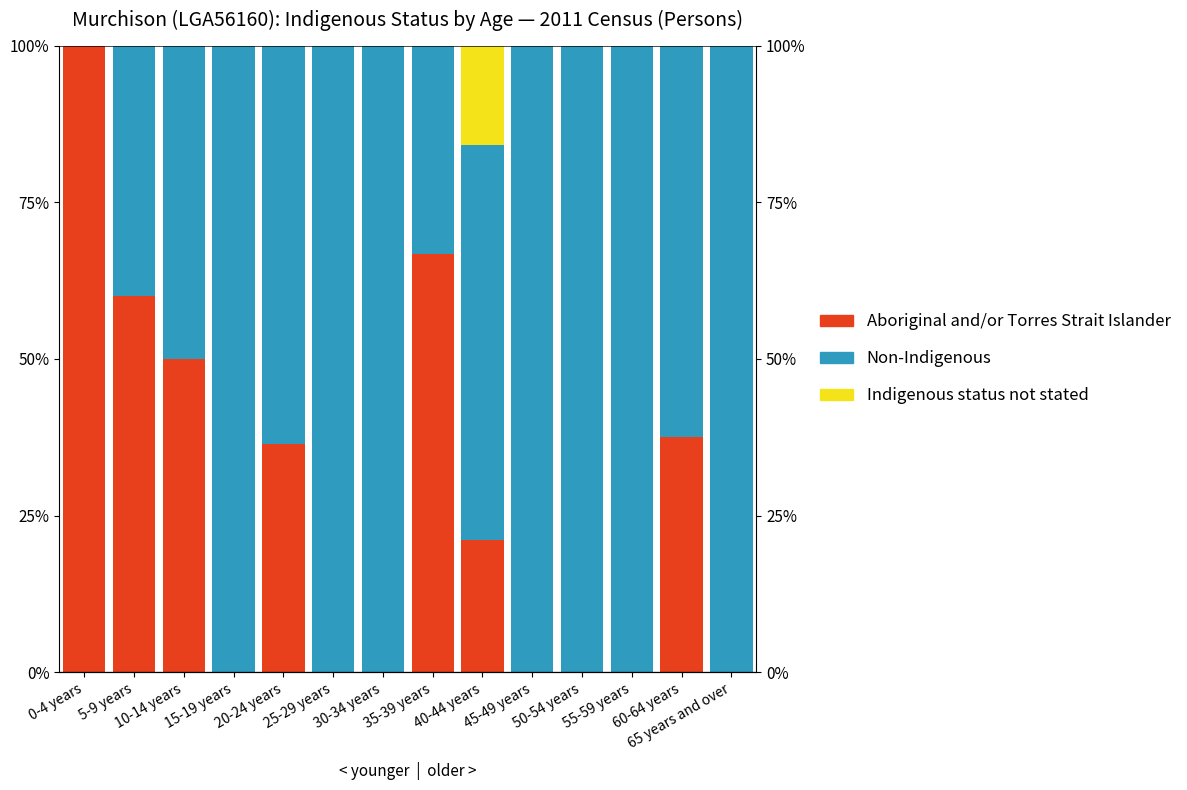

Reading right to left, transcribe all the data shown in this chart.

Aboriginal and/or Torres Strait Islander: 65 years and over=0.0	60-64 years=37.5	55-59 years=0.0	50-54 years=0.0	45-49 years=0.0	40-44 years=21.1	35-39 years=66.7	30-34 years=0.0	25-29 years=0.0	20-24 years=36.4	15-19 years=0.0	10-14 years=50.0	5-9 years=60.0	0-4 years=100.0
Non-Indigenous: 65 years and over=100.0	60-64 years=62.5	55-59 years=100.0	50-54 years=100.0	45-49 years=100.0	40-44 years=63.2	35-39 years=33.3	30-34 years=100.0	25-29 years=100.0	20-24 years=63.6	15-19 years=100.0	10-14 years=50.0	5-9 years=40.0	0-4 years=0.0
Indigenous status not stated: 65 years and over=0.0	60-64 years=0.0	55-59 years=0.0	50-54 years=0.0	45-49 years=0.0	40-44 years=15.8	35-39 years=0.0	30-34 years=0.0	25-29 years=0.0	20-24 years=0.0	15-19 years=0.0	10-14 years=0.0	5-9 years=0.0	0-4 years=0.0